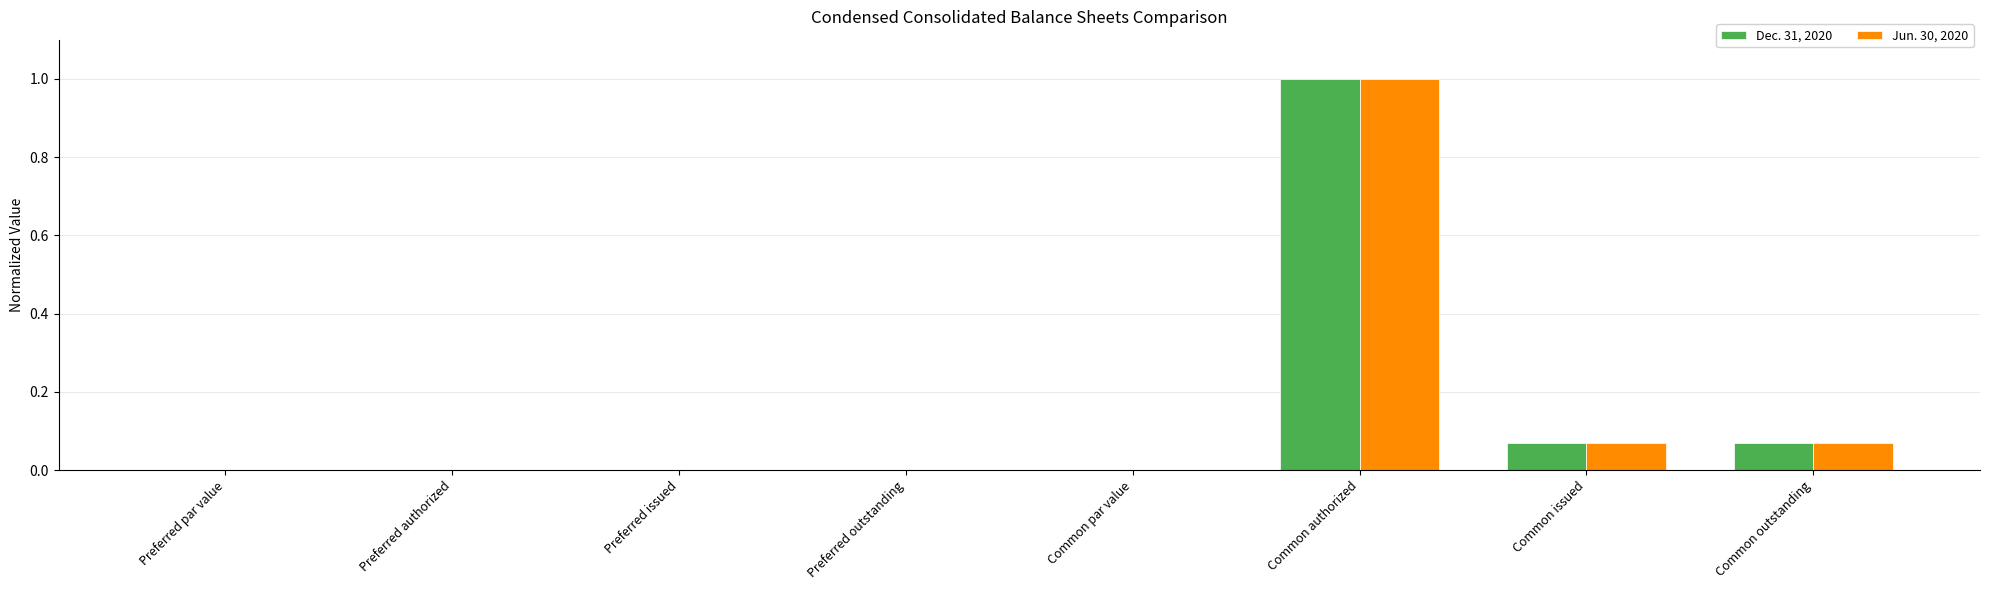

What is the highest value of the Dec. 31, 2020 series?

1.0